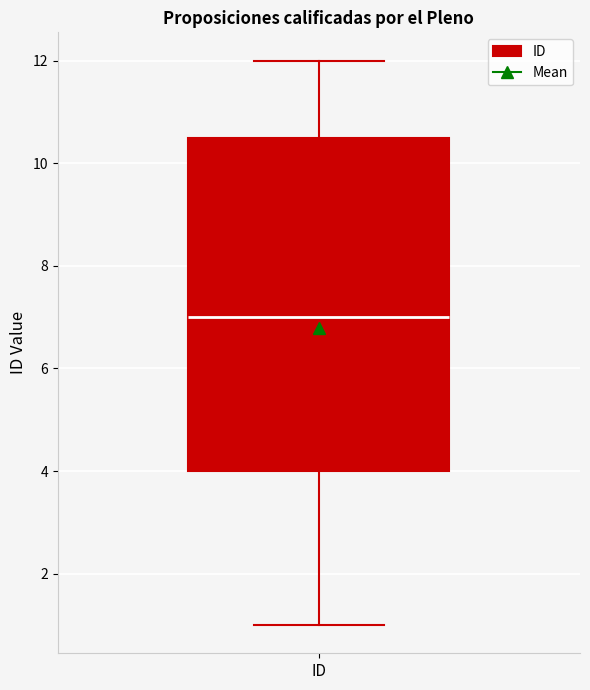

Read this box plot against the y-axis: the position of the median line, the range covered by the box, and the ends of both whiskers. The values are not printed on the chart, so give them approximately, as read against the axis.

median 7.0, box 4.0 to 10.6, whiskers 1.0 to 12.0